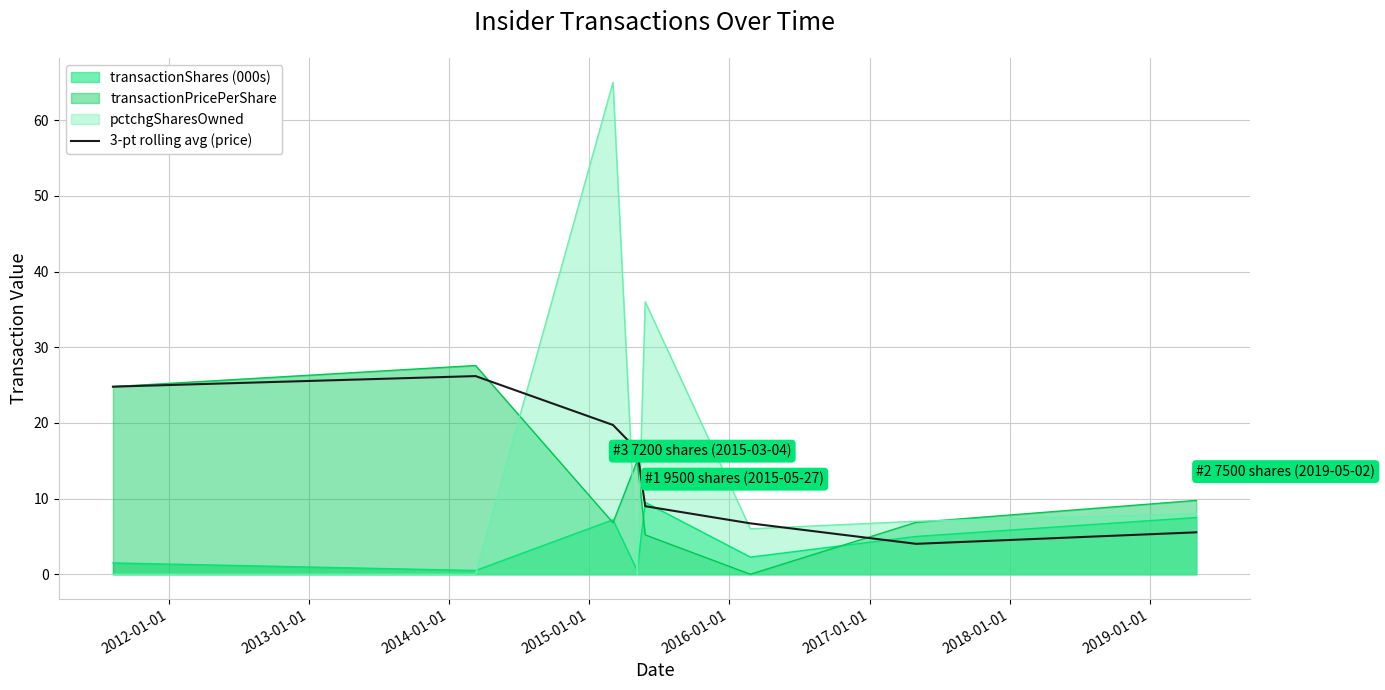

What is the greatest value displayed?

65.0